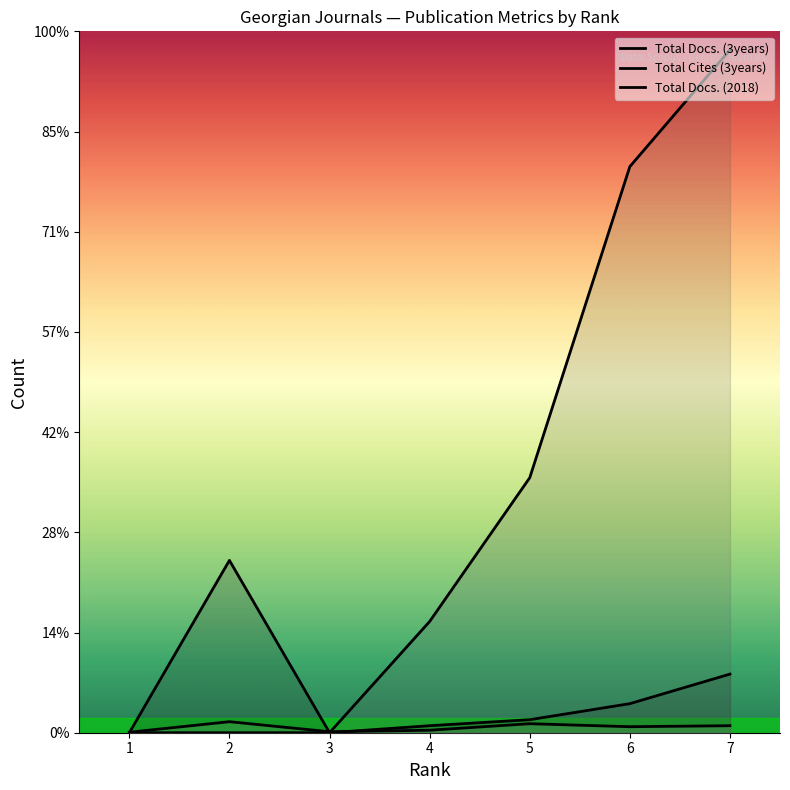

What is the value of the Total Docs. (3years) point at the 7th from the left?

117